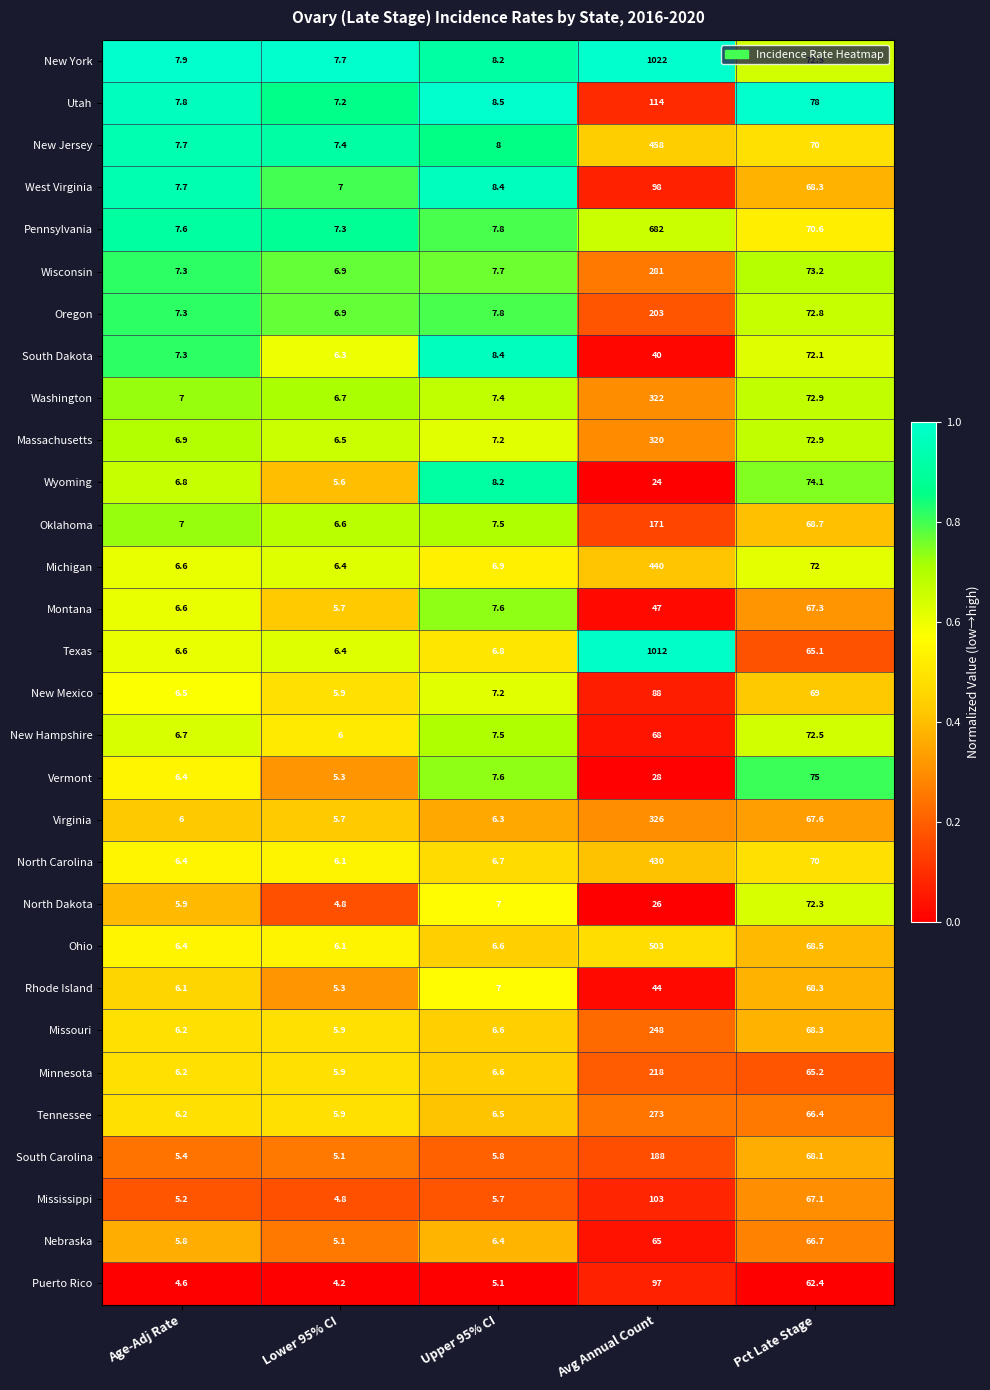

How many series are shown in this chart?

30